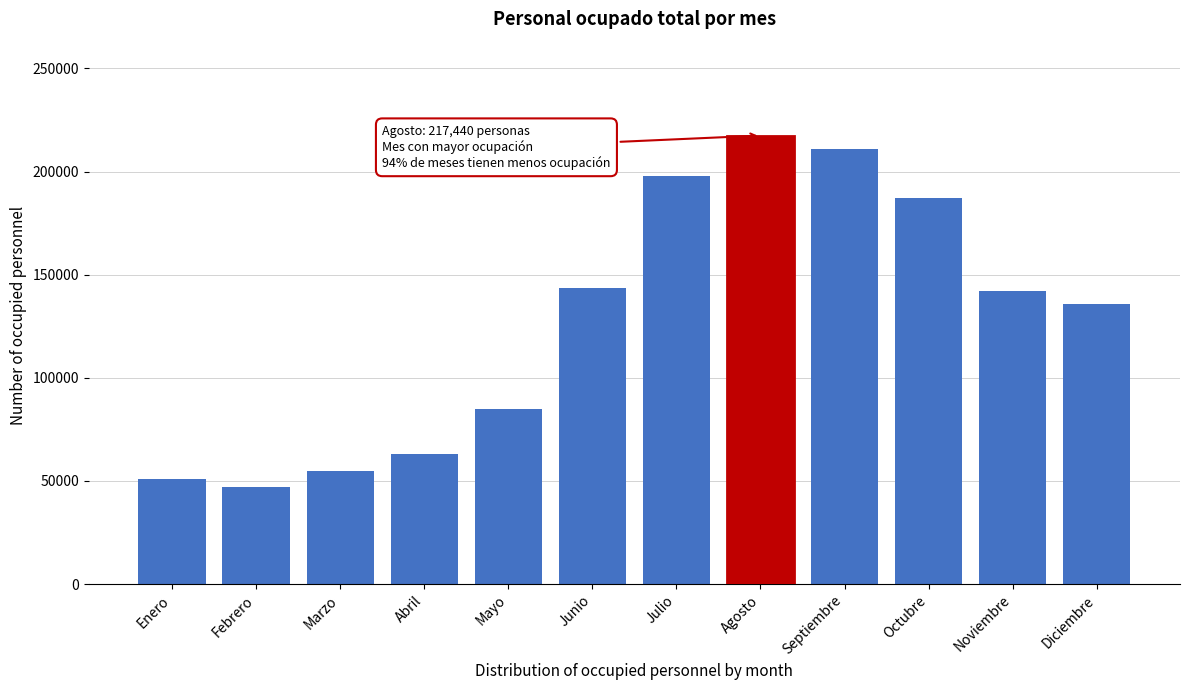

Reading left to right, extract all data points from this chart.

Enero=50905	Febrero=47036	Marzo=55048	Abril=63086	Mayo=84799	Junio=143687	Julio=197745	Agosto=217440	Septiembre=210897	Octubre=187389	Noviembre=141950	Diciembre=135955